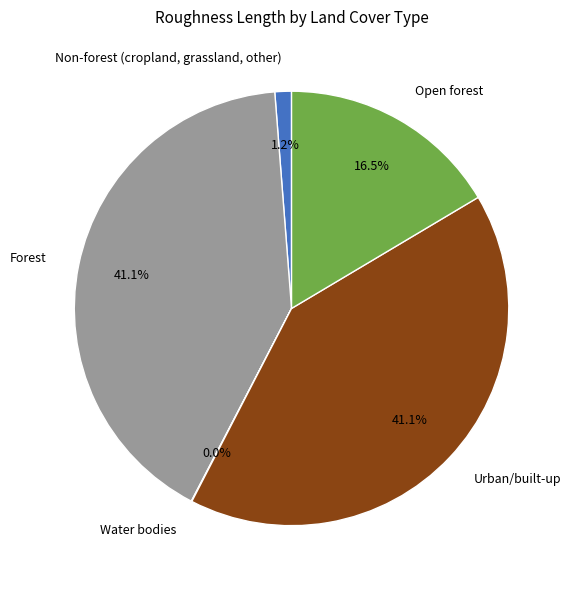

What portion of the pie excludes Forest?

58.9%